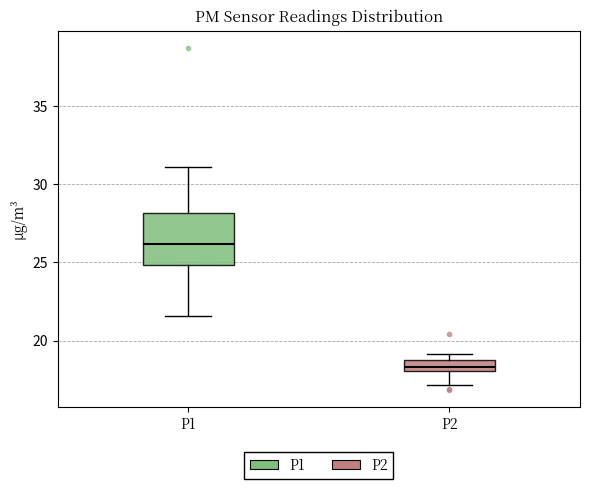

Which box has the lowest median line?

P2